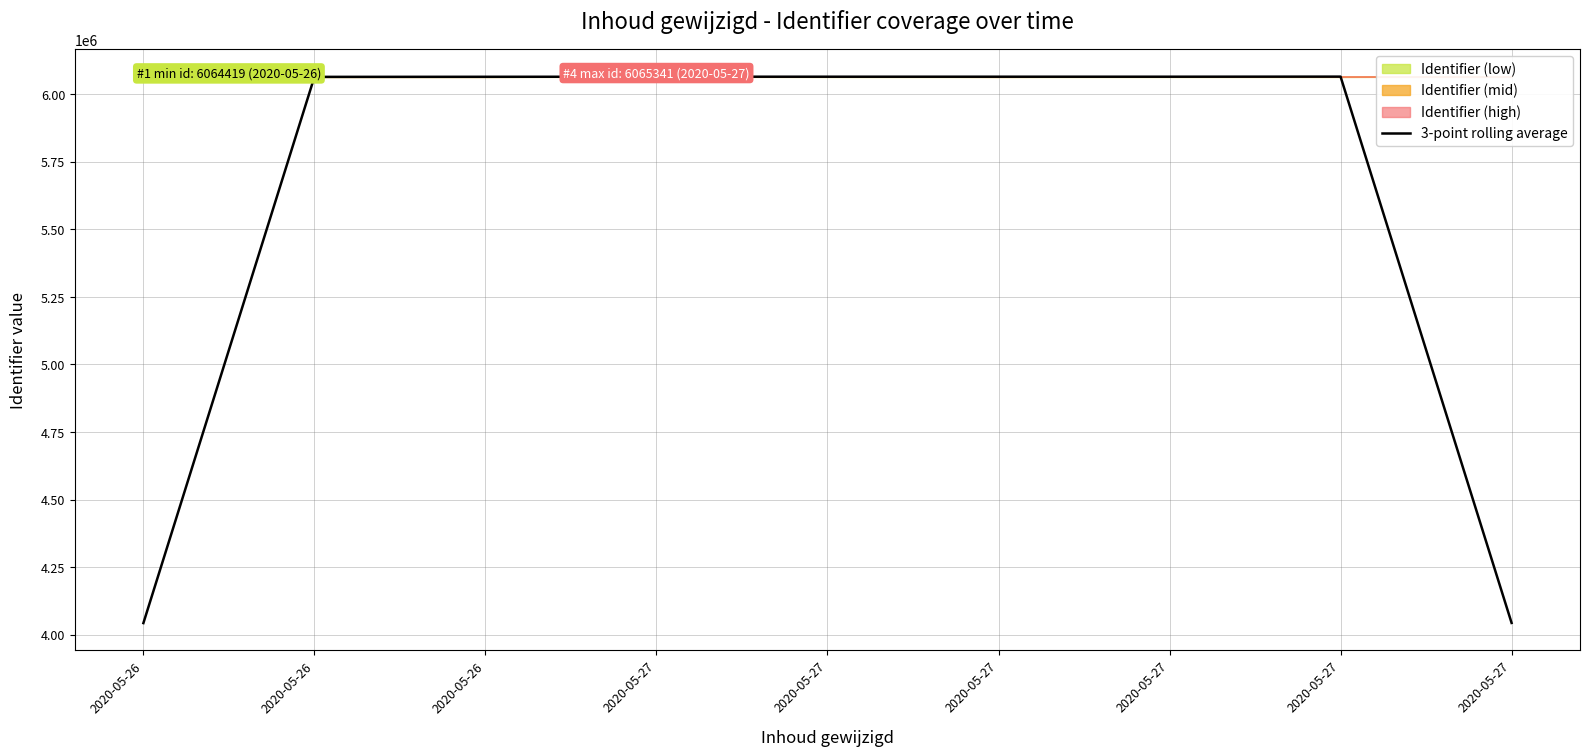

What is the value of the 5th point from the left?

6065035.0